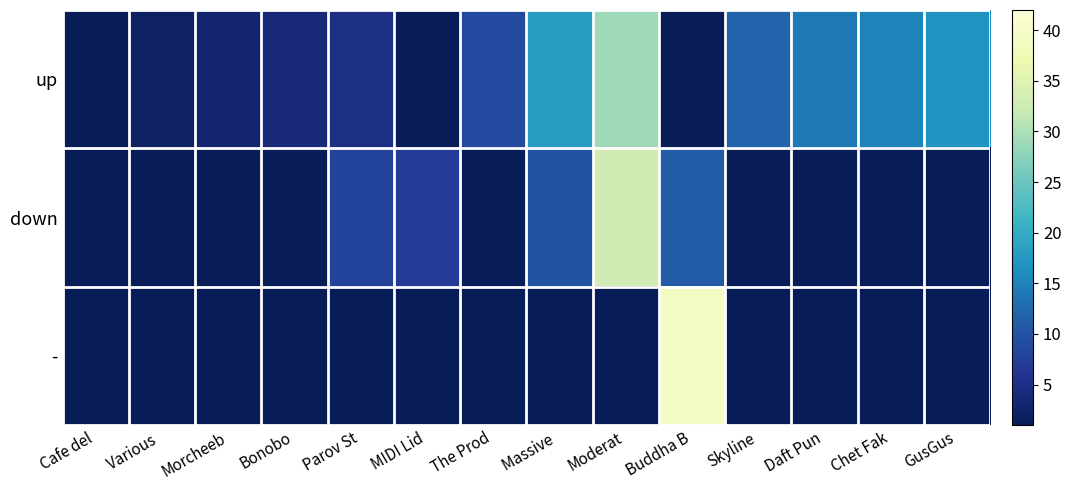

At which category is the sum across all series the highest?

Moderat